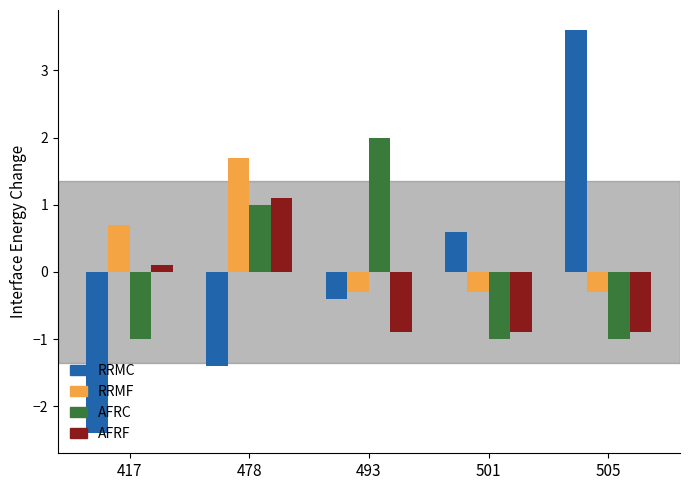

What is the minimum value for RRMF?

-0.3